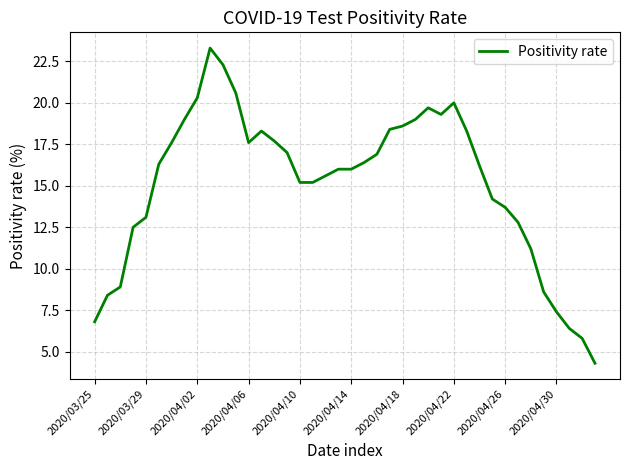

What is the difference between the maximum and minimum values?

19.0